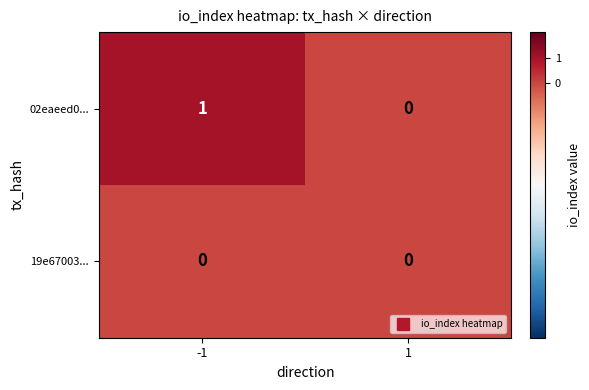

Reading right to left, transcribe all the data shown in this chart.

02eaeed0...: 0	1
19e67003...: 0	0